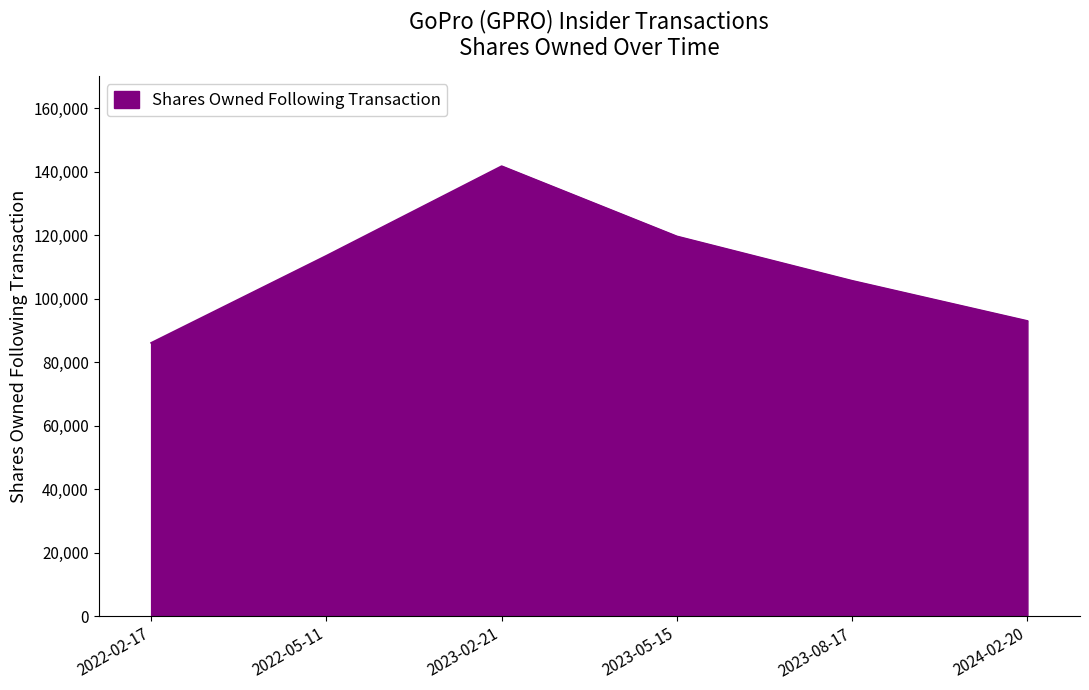

What value does the data have at 2023-08-17?

105640